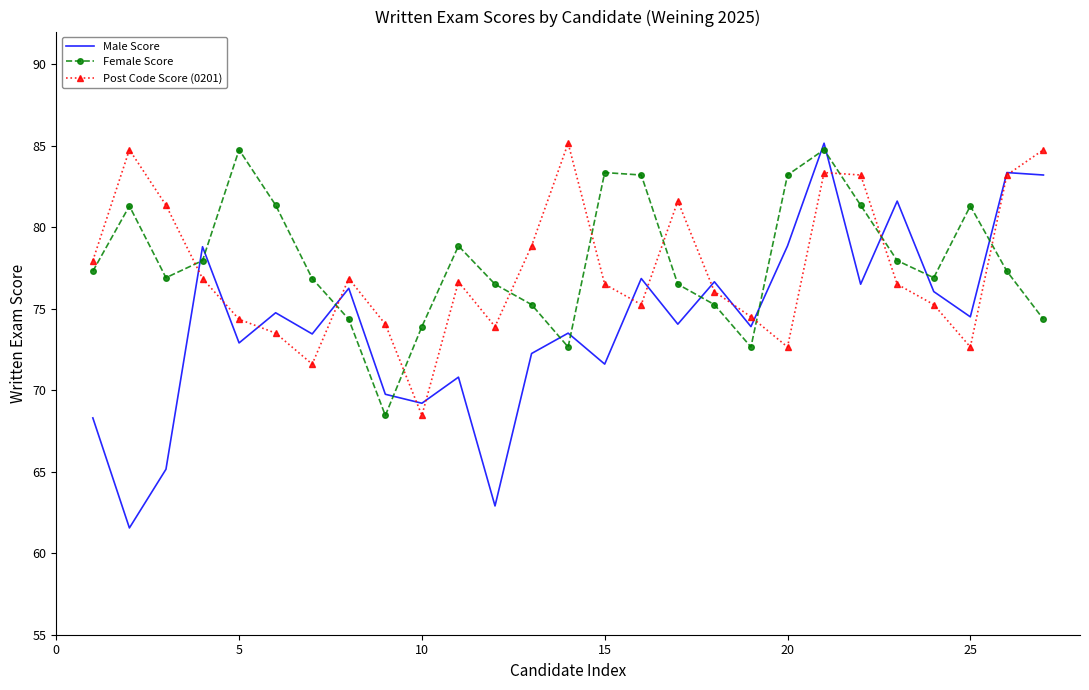

Which series ends up on top after the final intersection of Male Score and Female Score?

Male Score